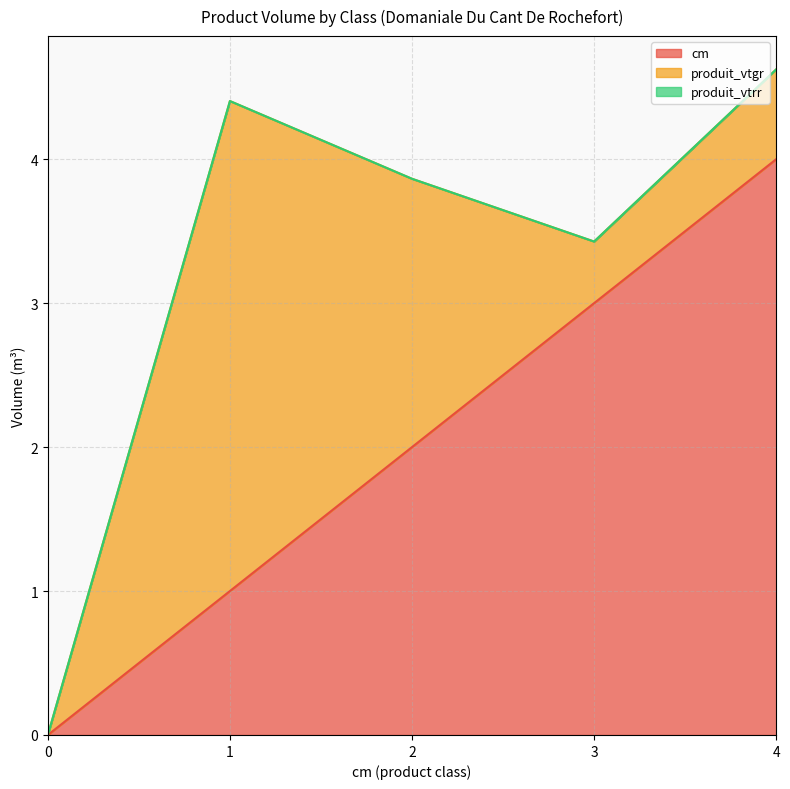

How many categories are shown in the chart?

5